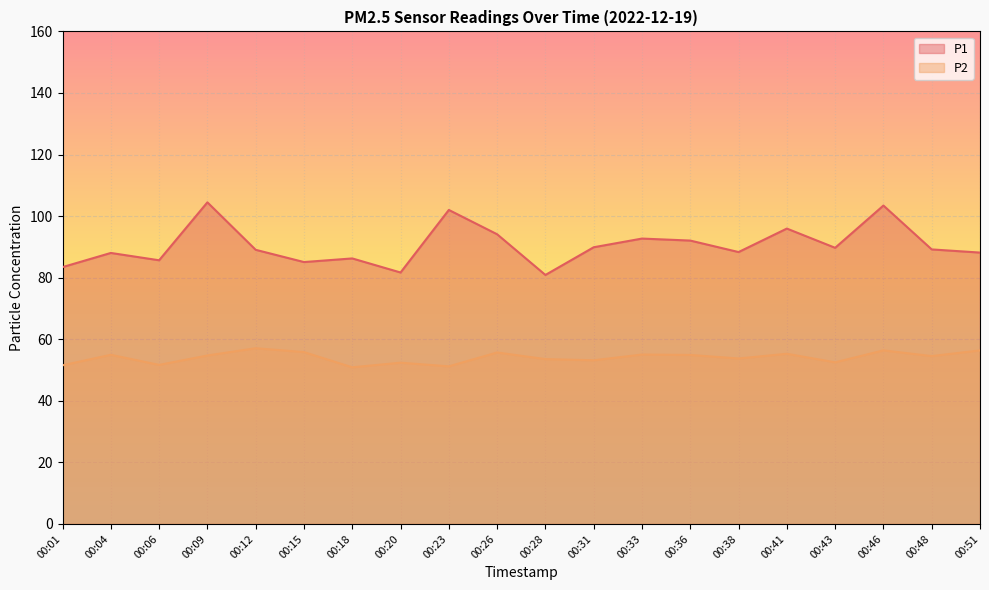

What is the difference between the maximum and minimum values in the P1 series?

23.6